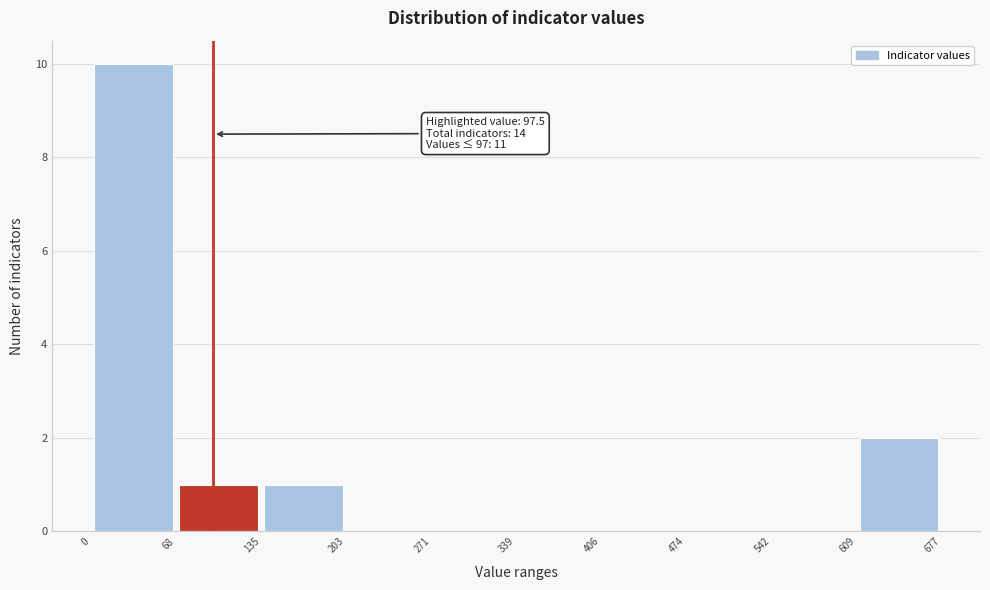

Which range on the x-axis has the tallest bar?

0 to 68